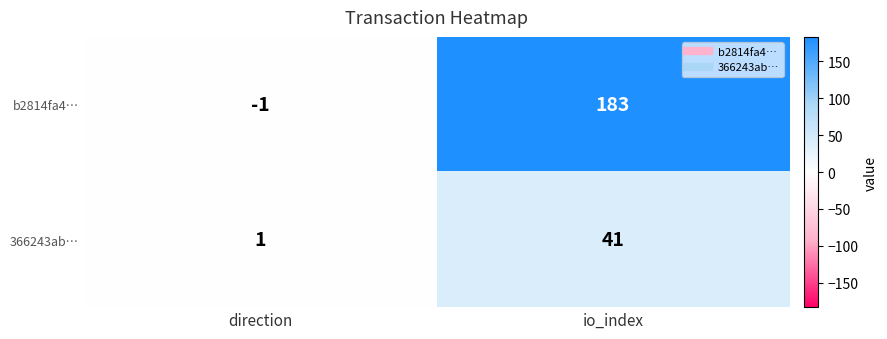

What is the average value of the b2814fa4… series?

91